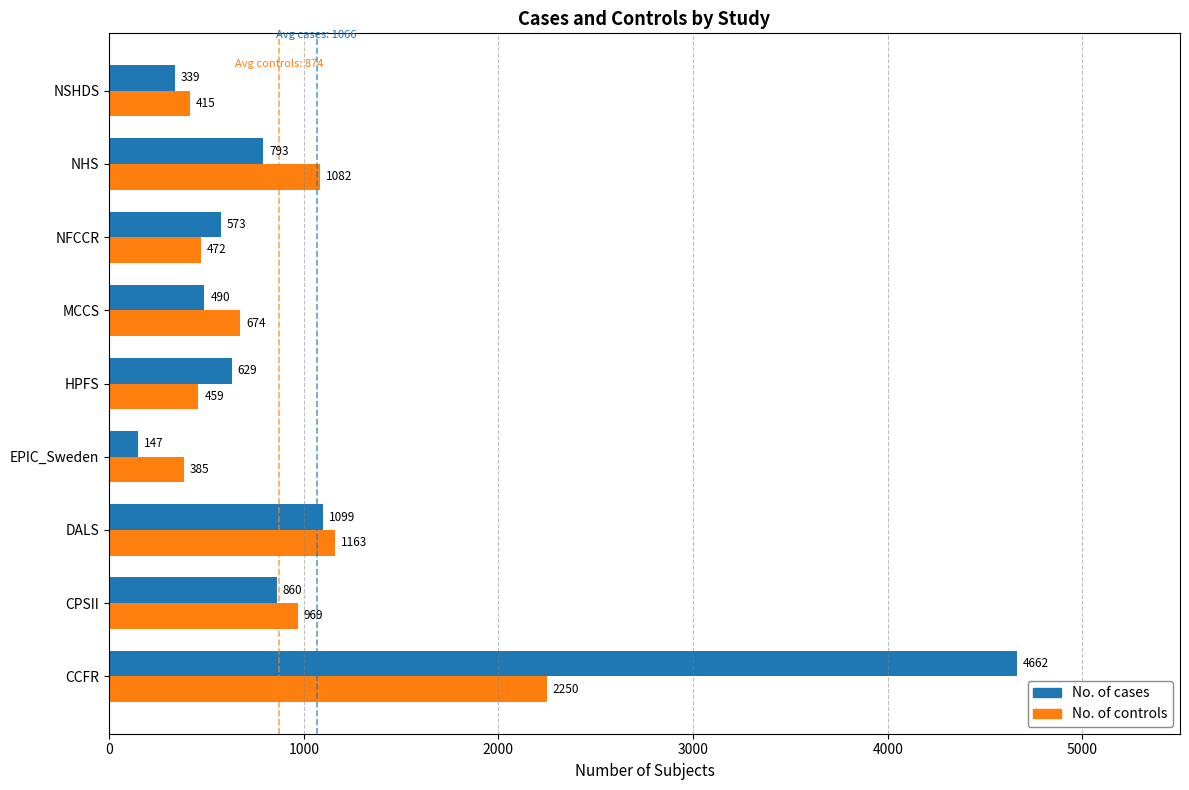

Which series changed the most between NFCCR and NHS?

No. of controls